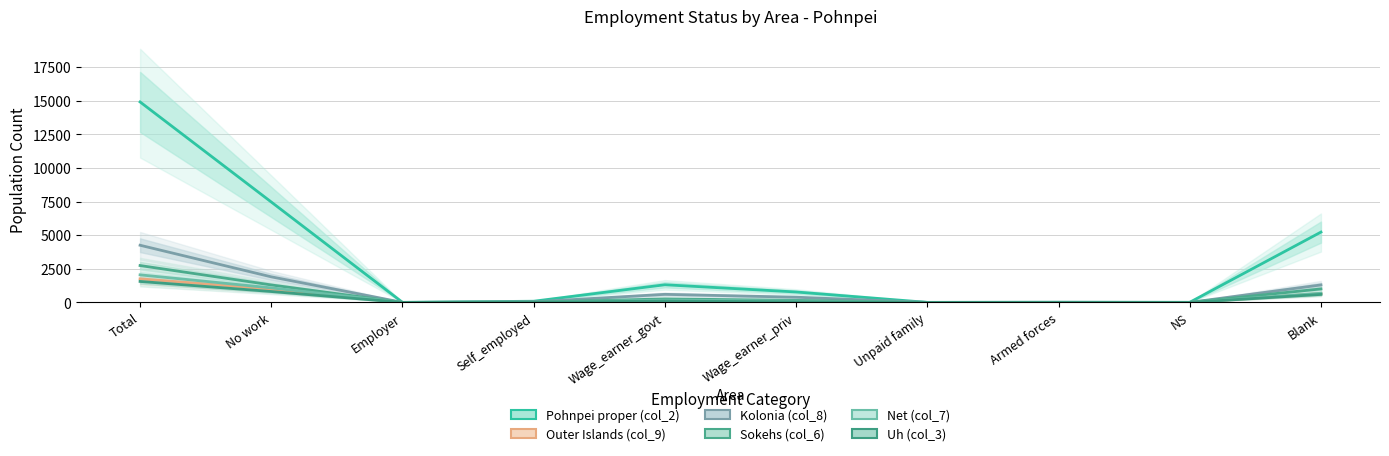

What is the sum of all Kolonia (col_8) values?

8502